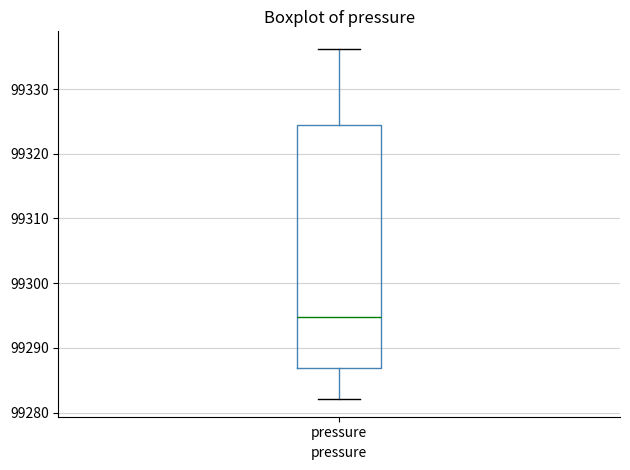

Read this box plot against the y-axis: the position of the median line, the range covered by the box, and the ends of both whiskers. The values are not printed on the chart, so give them approximately, as read against the axis.

median 99295, box 99287 to 99324, whiskers 99282 to 99336